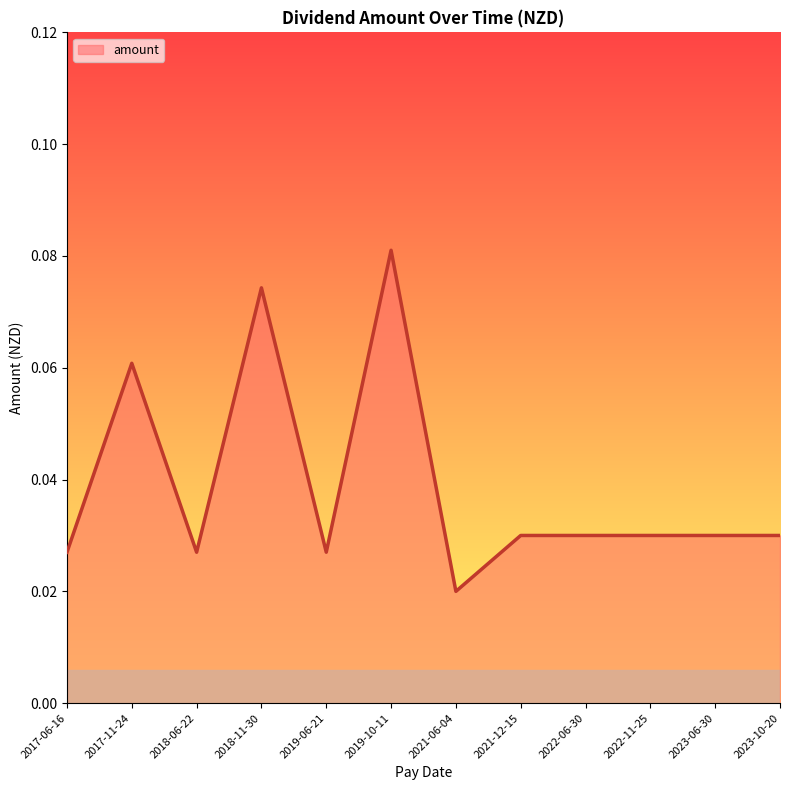

At which label is the value closest to 0?

2021-06-04